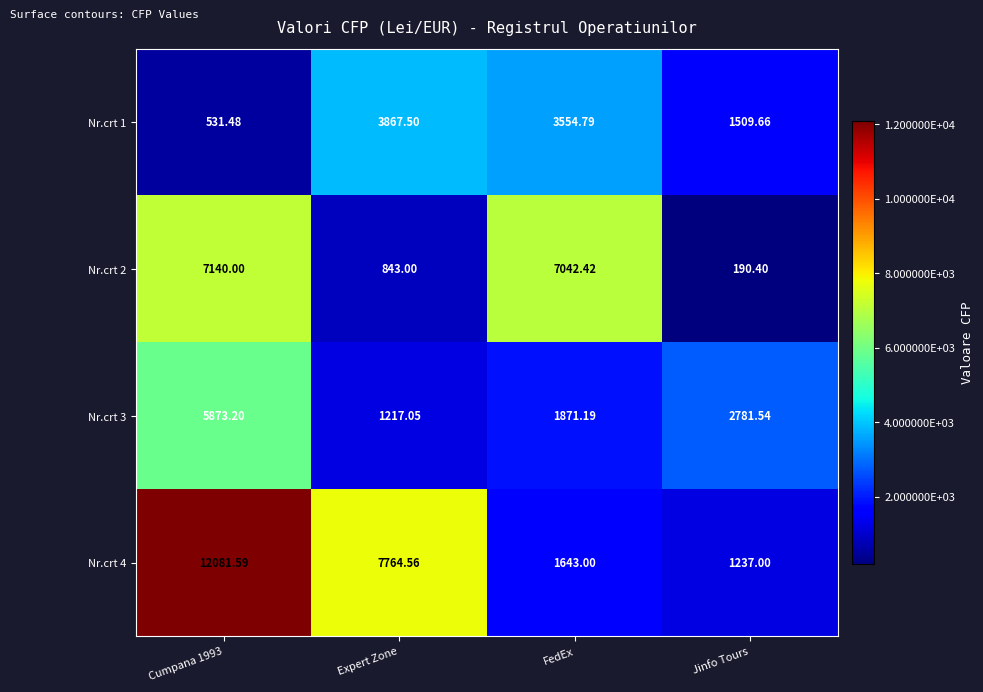

How many data points in Nr.crt 3 are less than 2781?

2